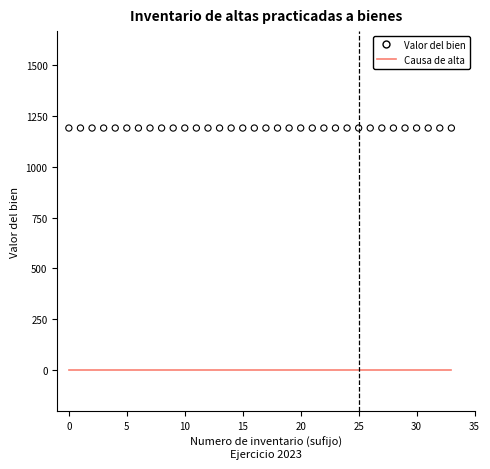

Is the value of Causa de alta at 11 greater than the value of Valor del bien at 26?

No